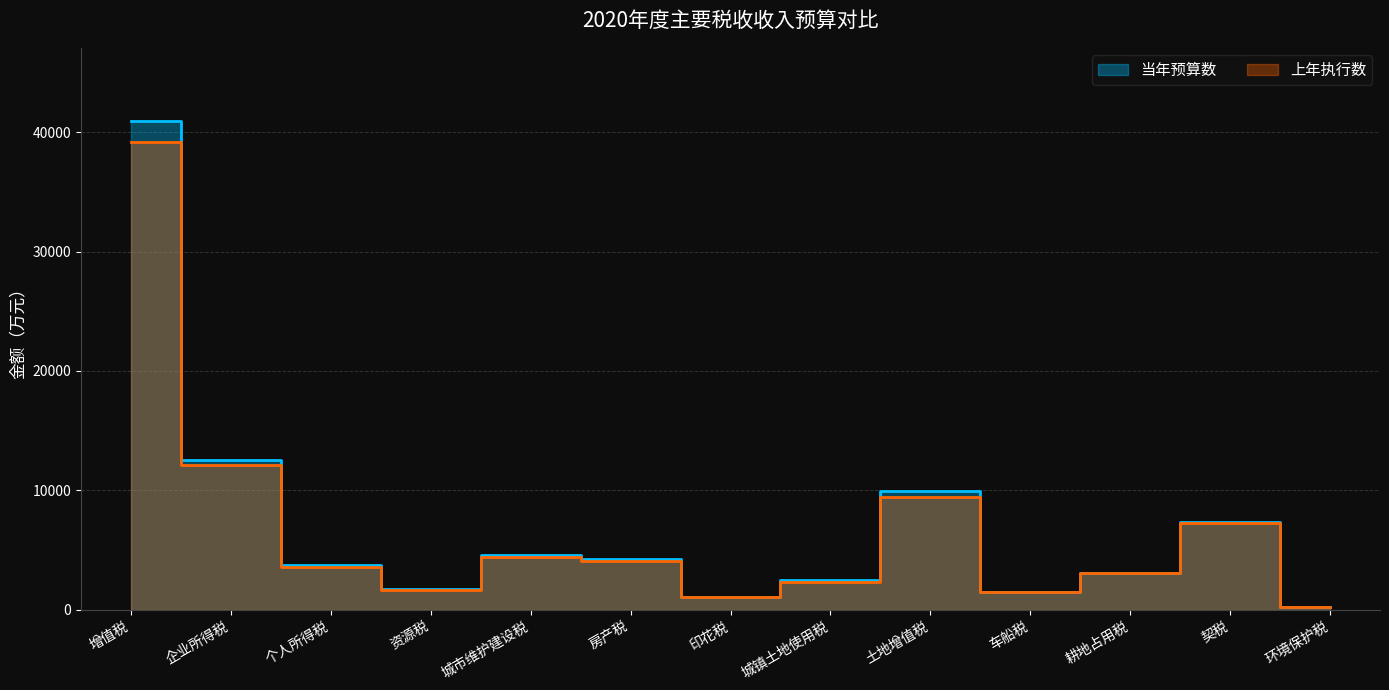

What is the total value across all series at 耕地占用税?

6135